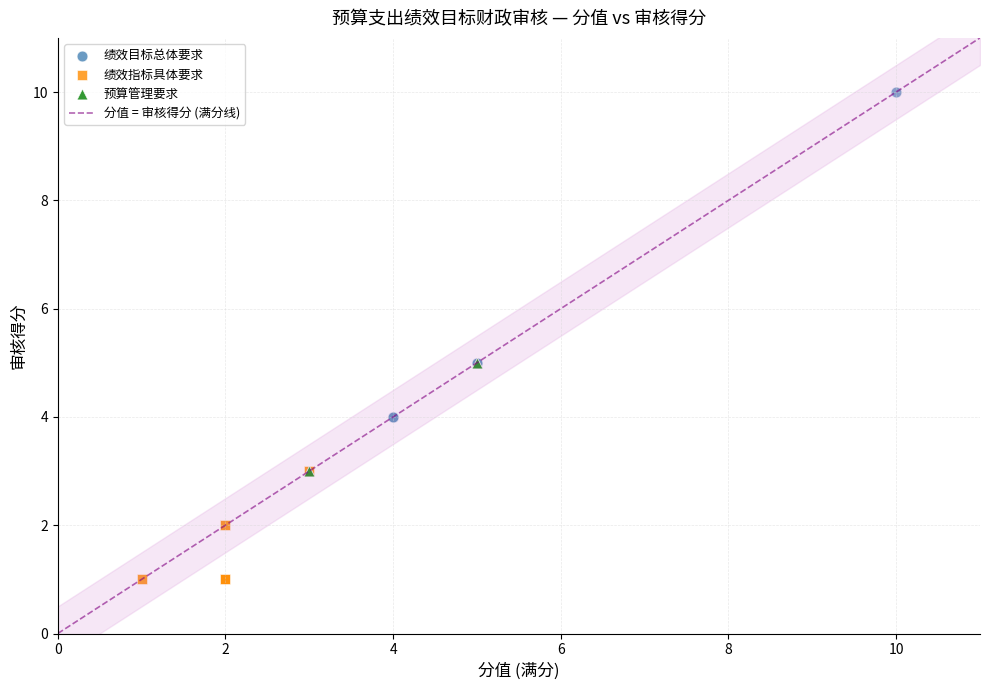

Which series reaches the minimum Y coordinate?

绩效指标具体要求